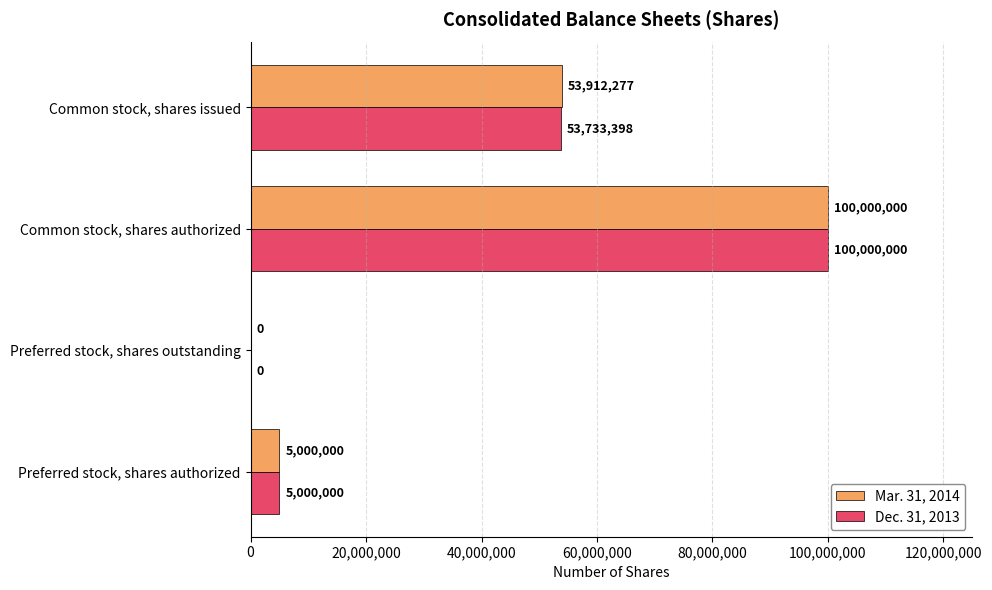

True or false: Mar. 31, 2014 has a value of 53912277 at Common stock, shares issued.

True